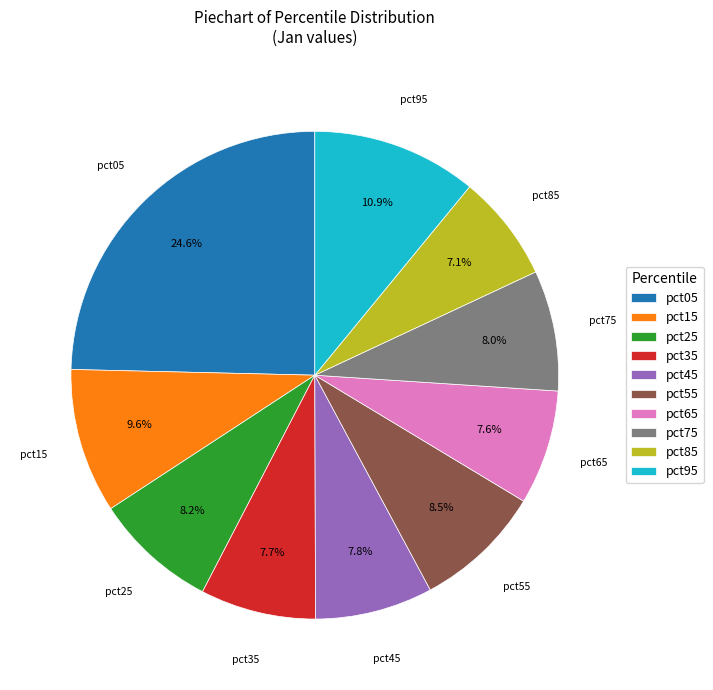

Combined, do pct55 and pct25 account for over 50%?

No